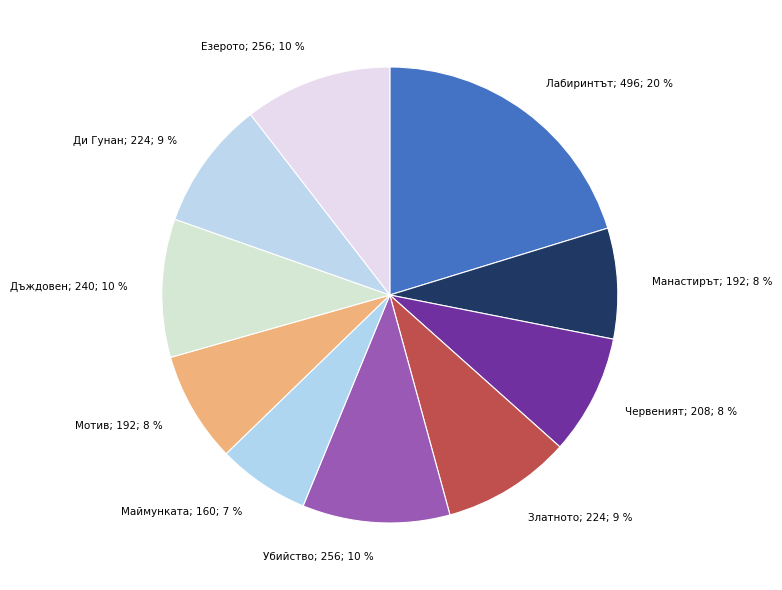

To the nearest percent, what is the combined percentage of Дъждовен; 240; 10 % and Мотив; 192; 8 %?

18%